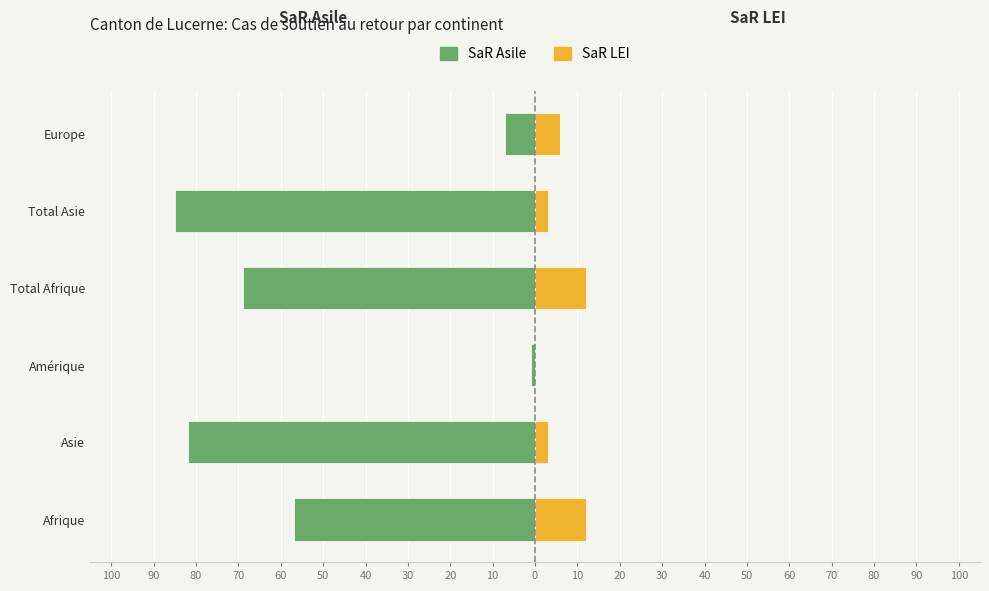

At how many categories does at least one series exceed -59?

6